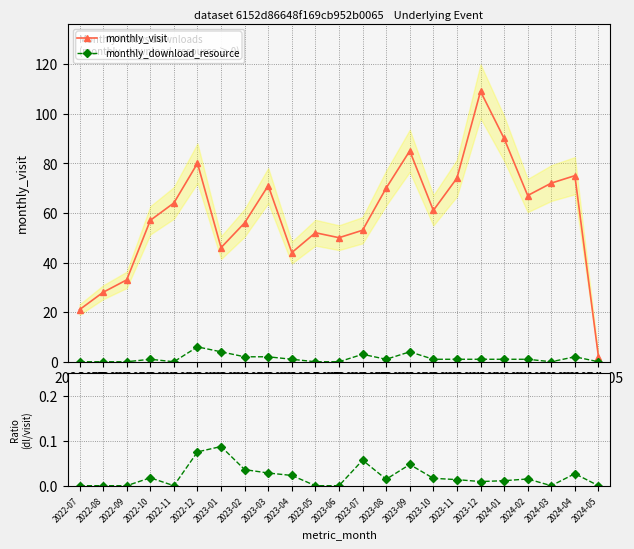

What is the label of the 18th point from the right?

2022-12